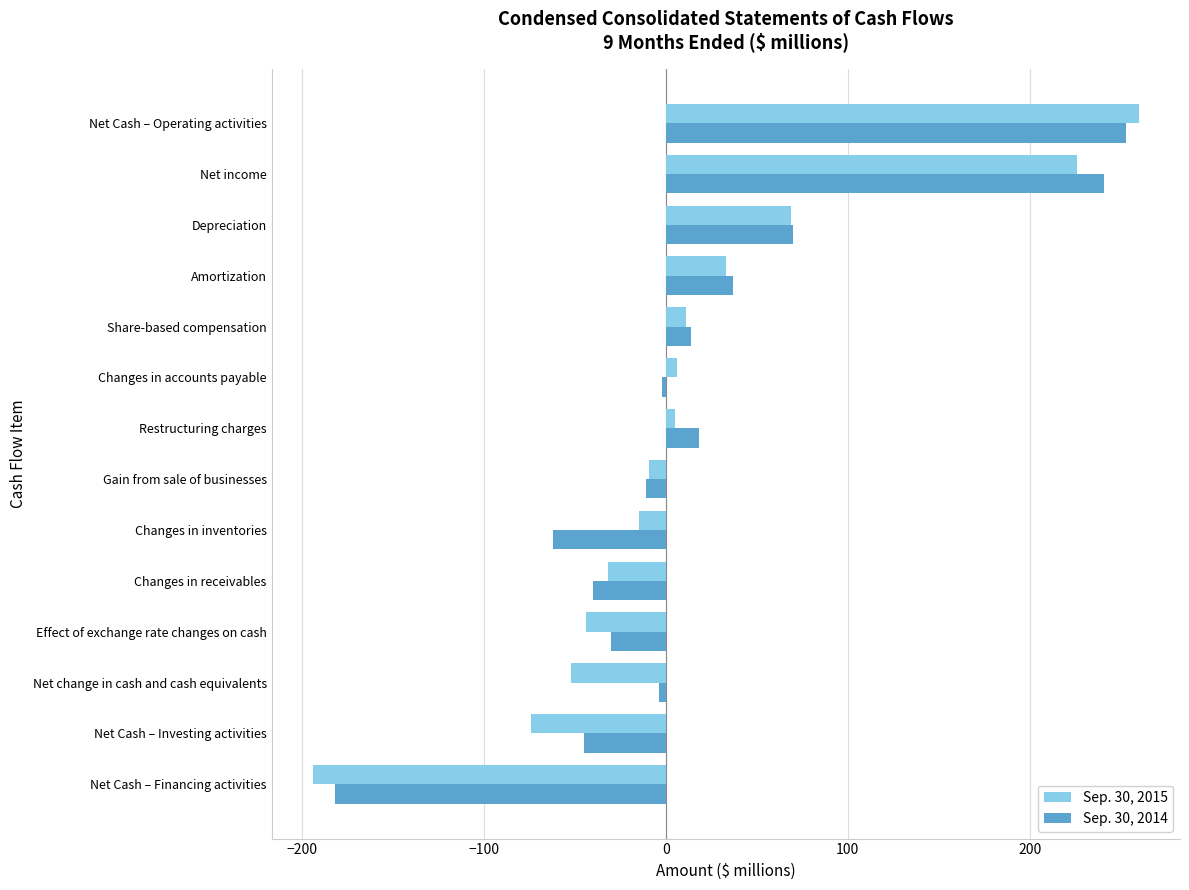

Is the value of Sep. 30, 2014 at Changes in inventories greater than the value of Sep. 30, 2015 at Net change in cash and cash equivalents?

No